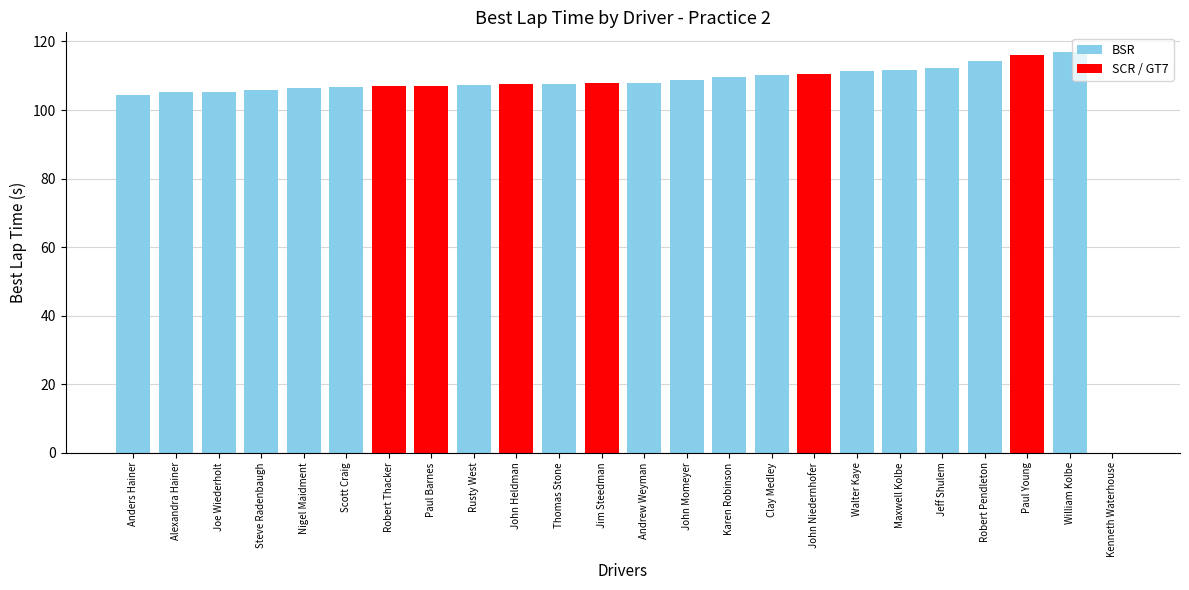

What value does the data have at Alexandra Hainer?

105.1